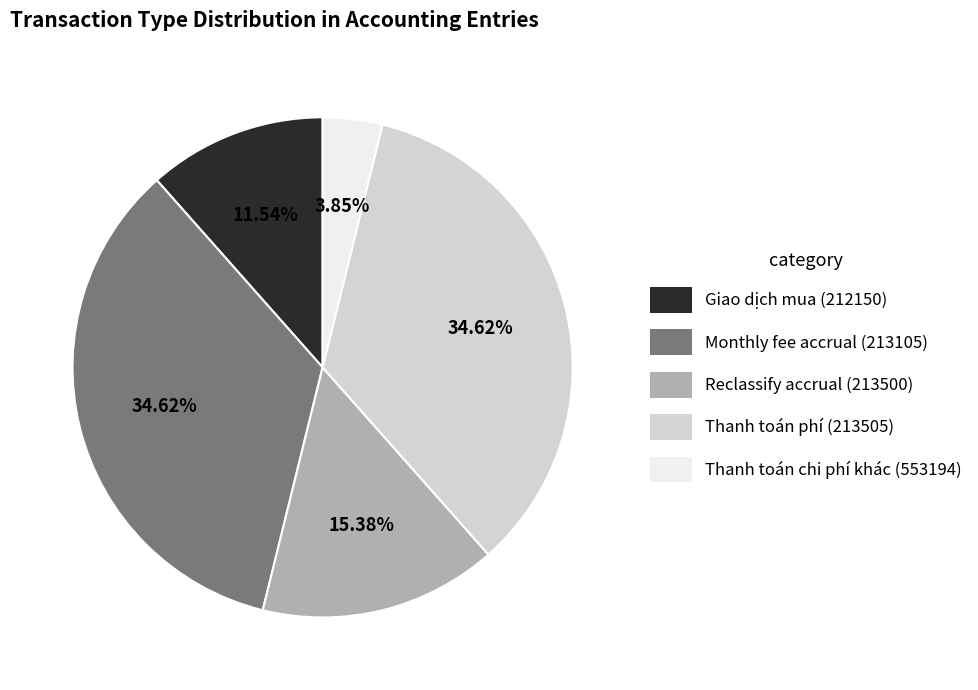

How much of the chart is everything except Reclassify accrual (213500)?

84.6%